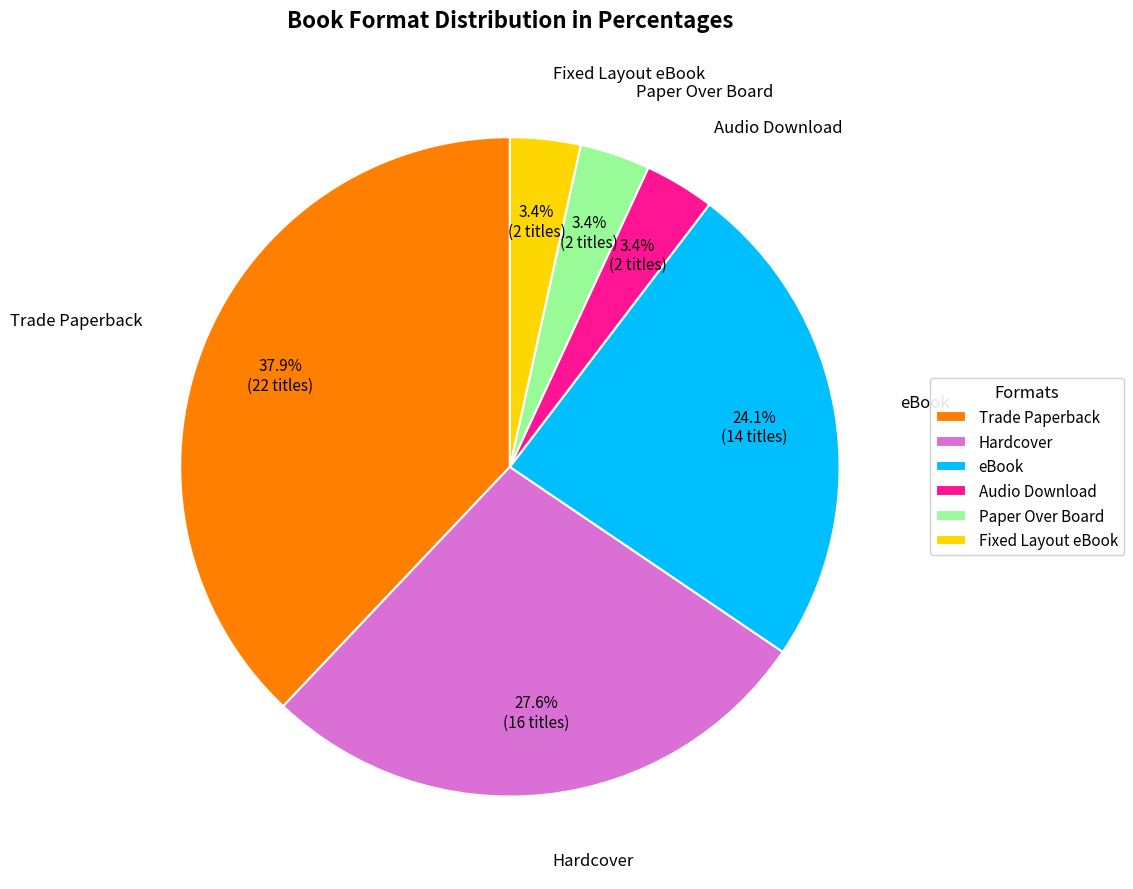

How much of the chart is everything except Fixed Layout eBook?

96.6%